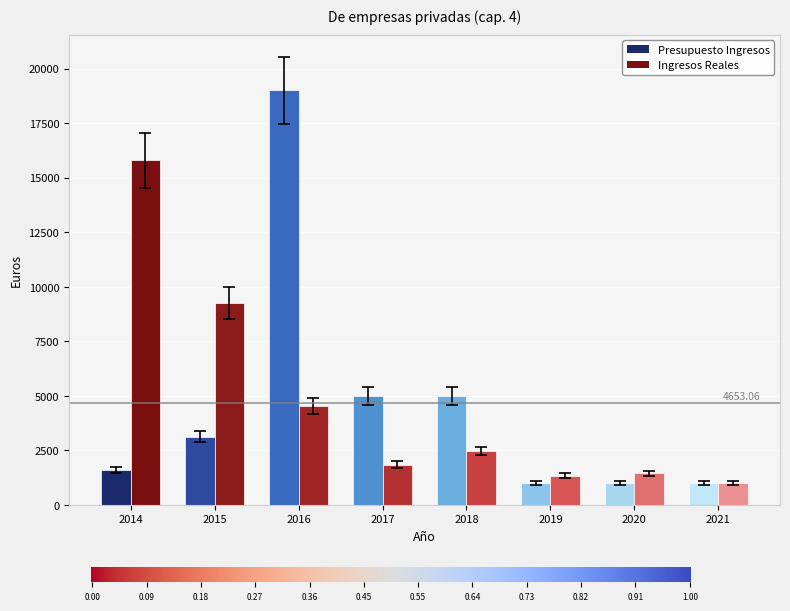

Are the bars horizontal?

No